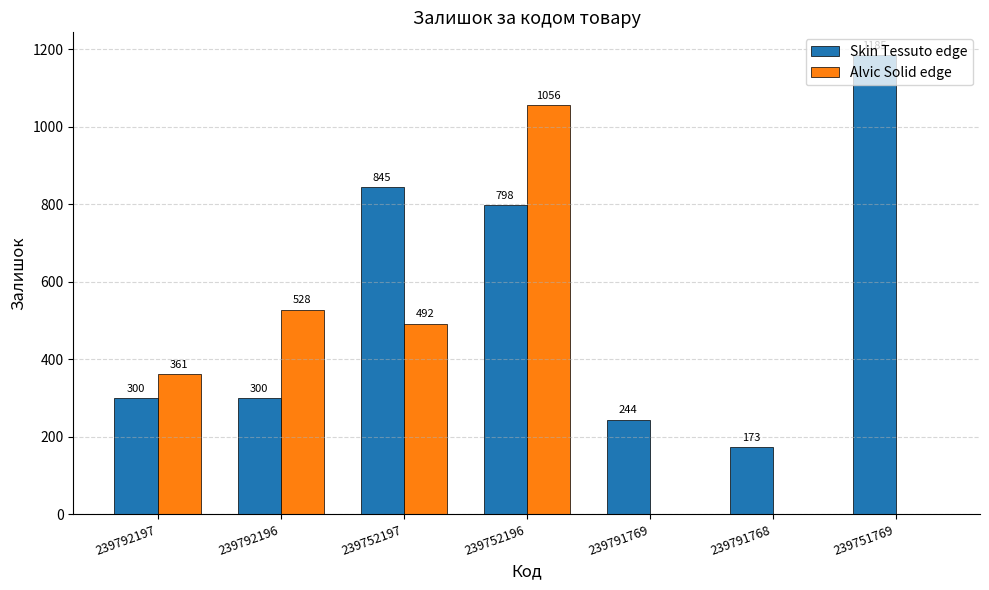

At which category is the sum across all series the highest?

239752196